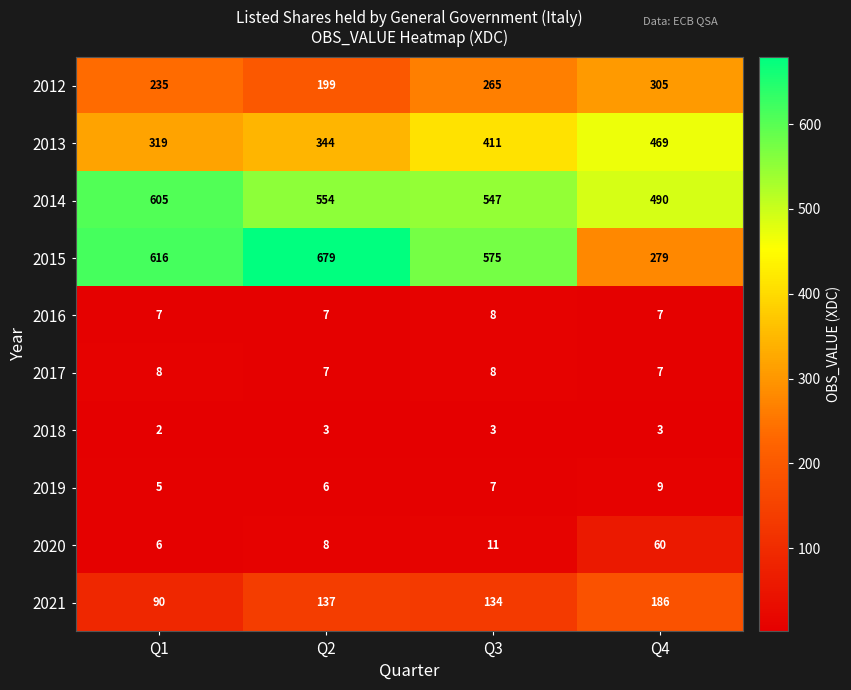

At which label does 2015 reach its peak?

Q2